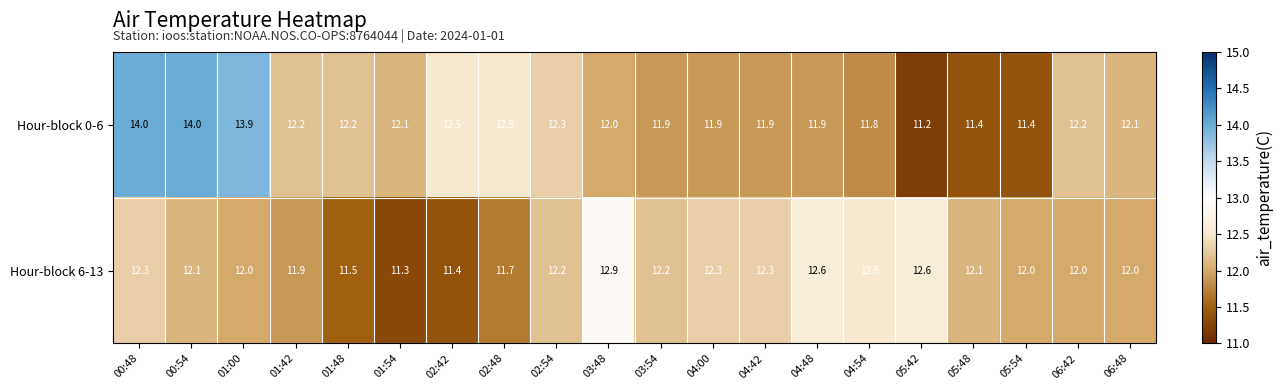

What is the approximate value of Hour-block 6-13 at 01:42?

11.9